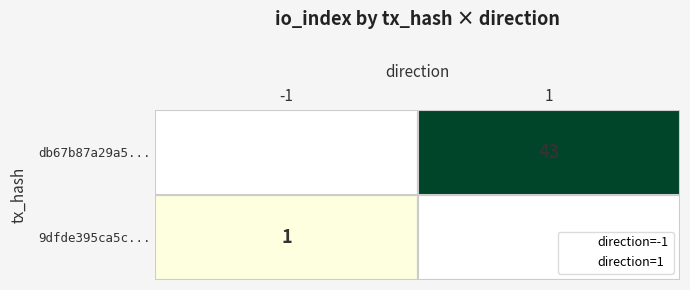

Reading left to right, transcribe all the data shown in this chart.

direction=-1: 1	0
direction=1: 0	43